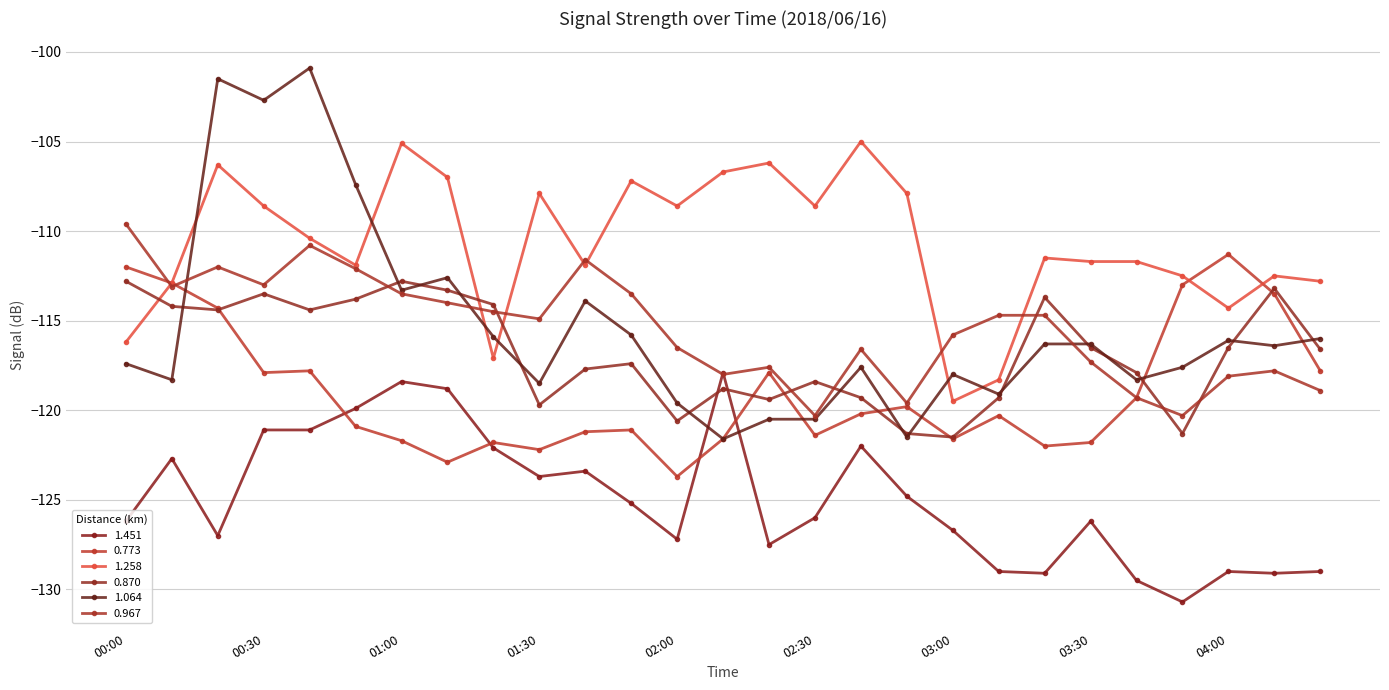

What is the greatest value displayed?

-100.9